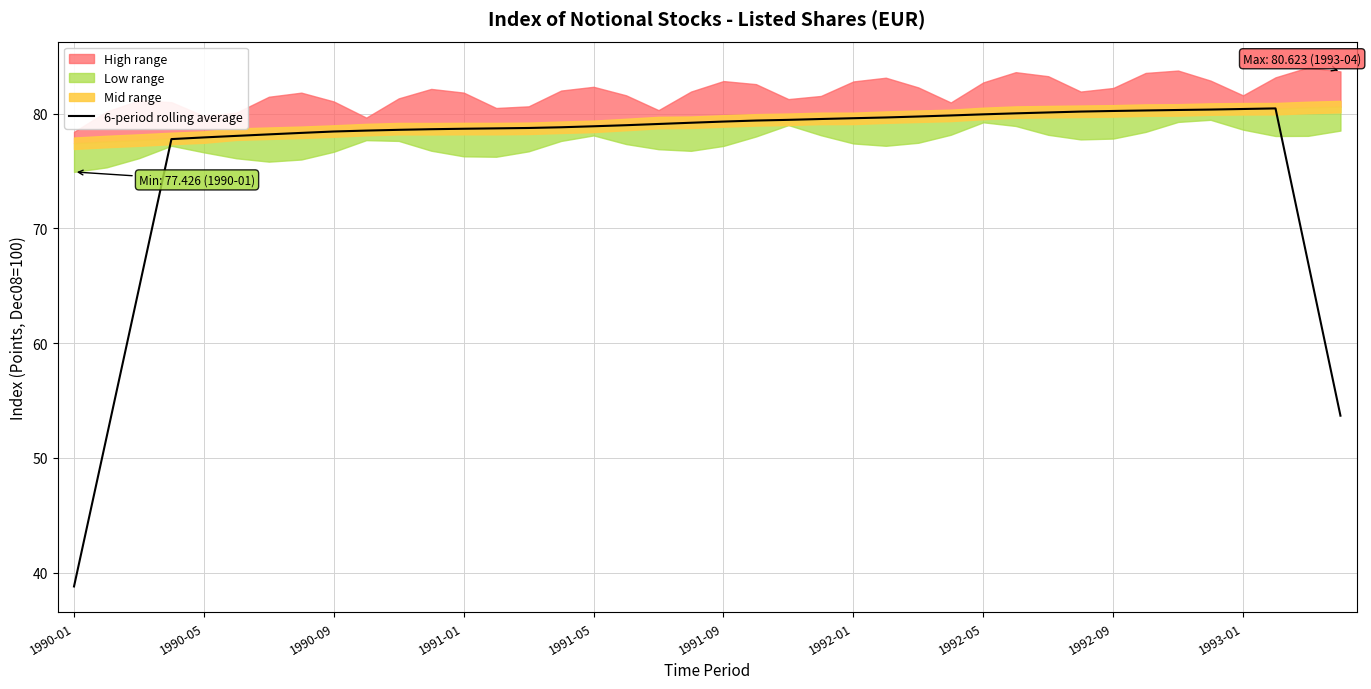

What is the highest value of the 6-period rolling average series?

80.5